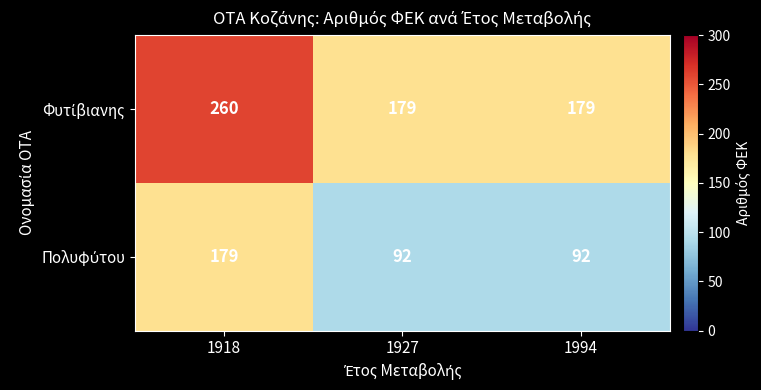

Which category has the highest value across all series?

1918